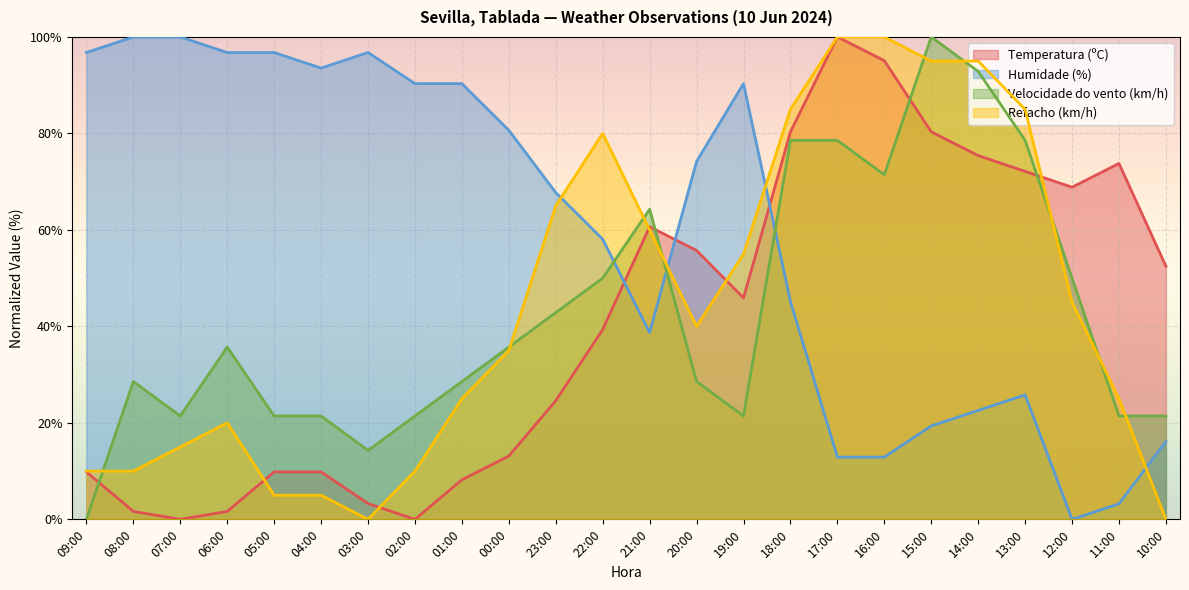

List the labels in order of Humidade (%) value, smallest first.

12:00, 11:00, 17:00, 16:00, 10:00, 15:00, 14:00, 13:00, 21:00, 18:00, 22:00, 23:00, 20:00, 00:00, 02:00, 01:00, 19:00, 04:00, 09:00, 06:00, 05:00, 03:00, 08:00, 07:00